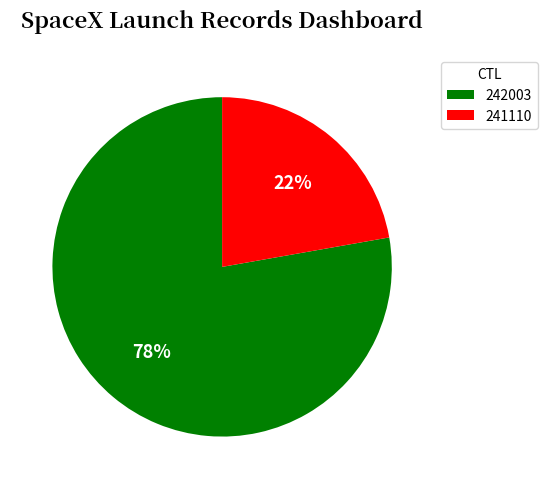

Combined, do 242003 and 241110 account for over 50%?

Yes